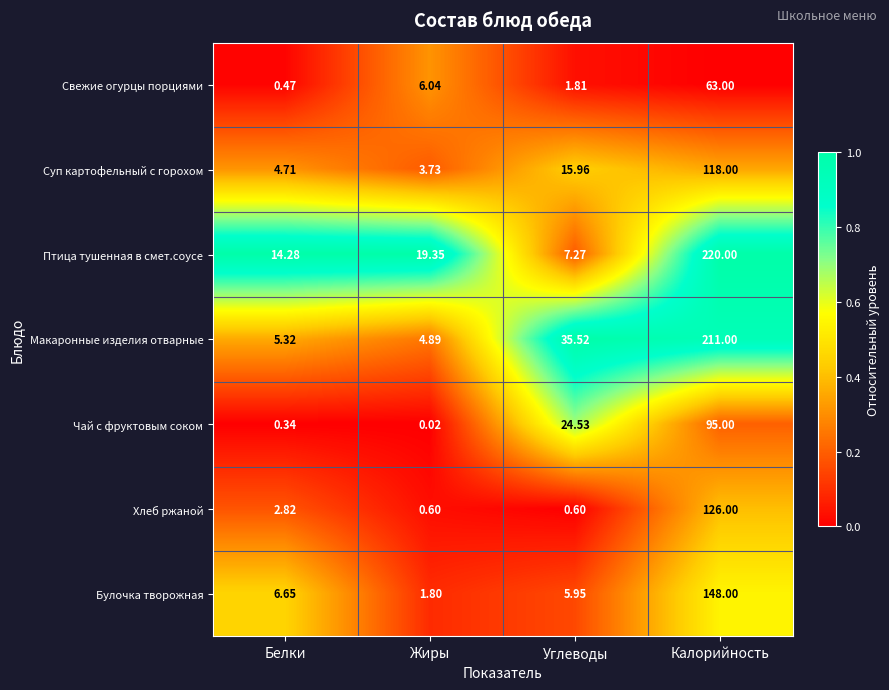

Which label corresponds to the smallest value in the chart?

Жиры